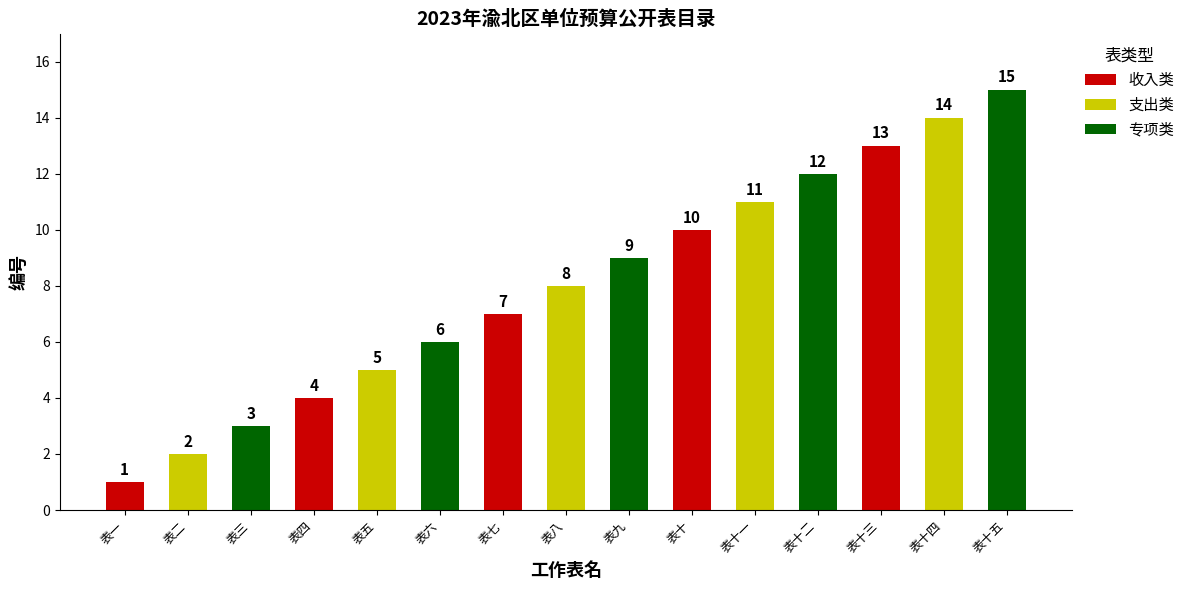

Reading left to right, list all the values displayed in this chart.

1	2	3	4	5	6	7	8	9	10	11	12	13	14	15